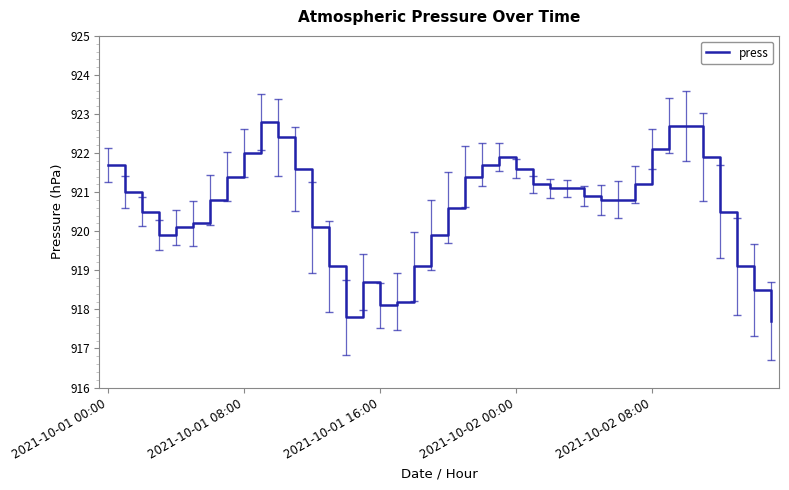

What is the smallest value displayed?

917.7